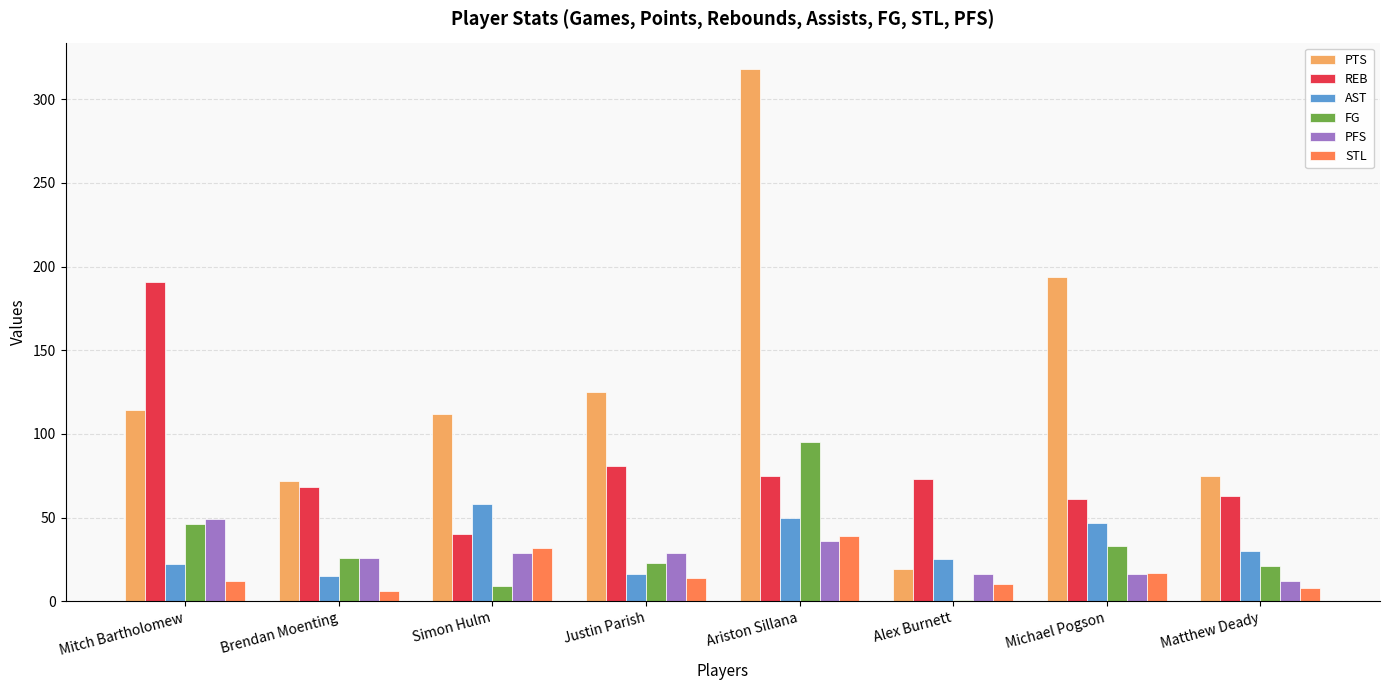

What is the sum of the STL values at Mitch Bartholomew and Matthew Deady?

20